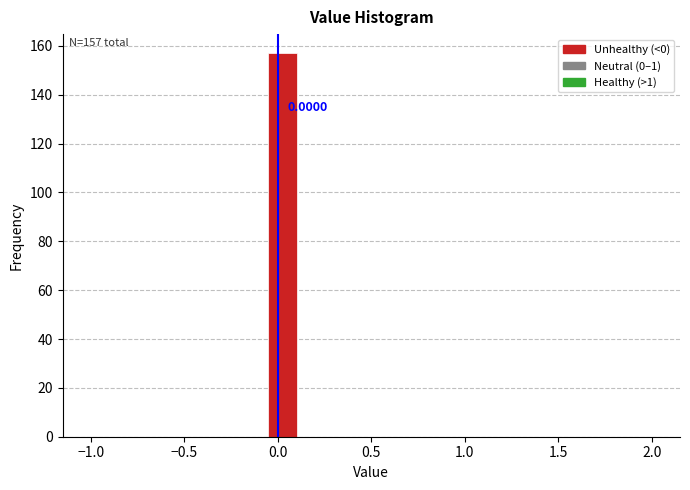

Read against the x-axis, roughly where is the centre of the tallest bar?

0.05